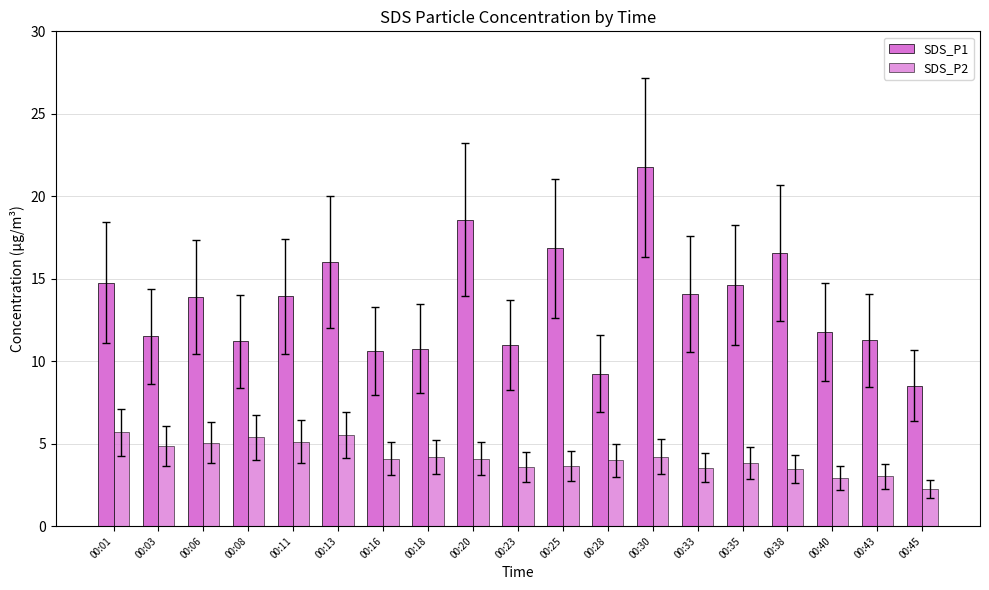

What is the difference between the maximum and minimum values in the SDS_P1 series?

13.2